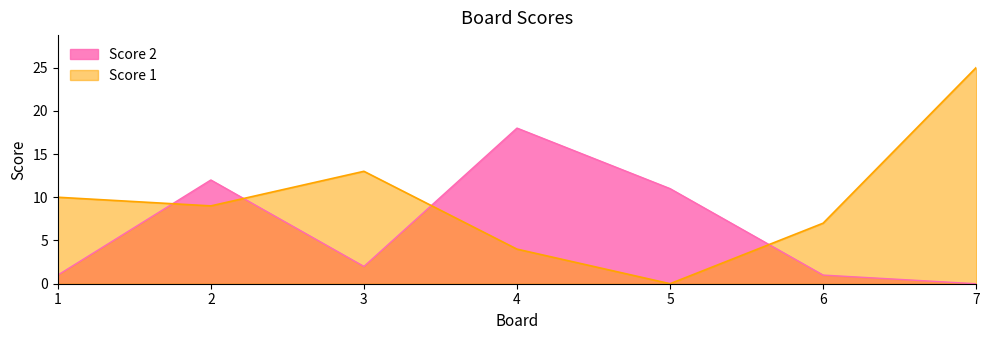

Is it true that Score 2 equals 18 at 4?

True